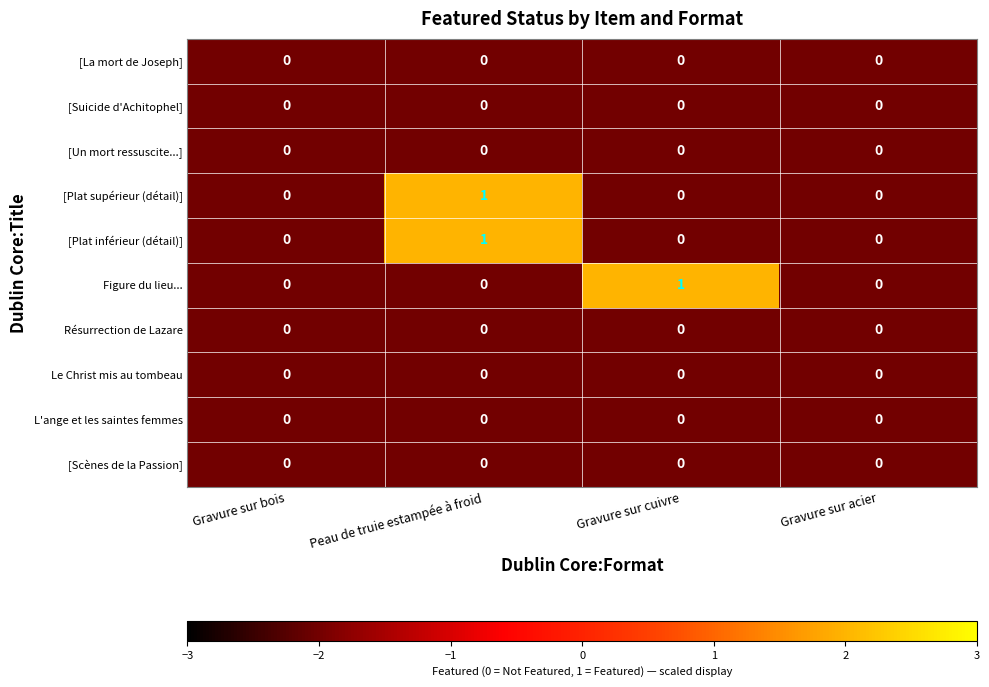

At which label does [Plat inférieur (détail)] reach its peak?

Peau de truie estampée à froid